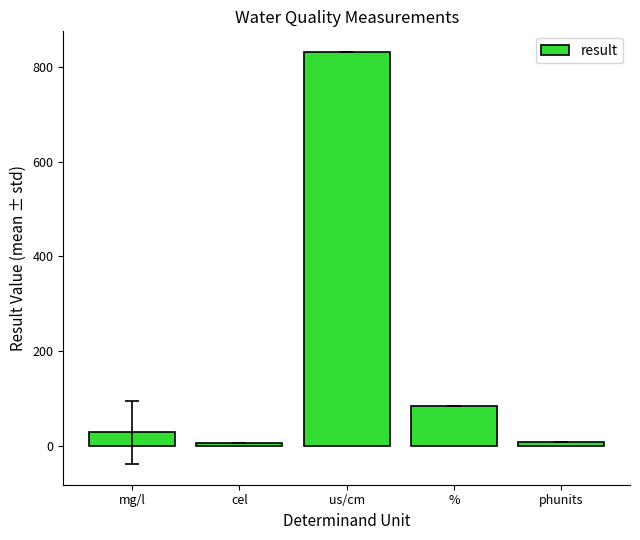

What is the minimum value shown in the chart?

7.6